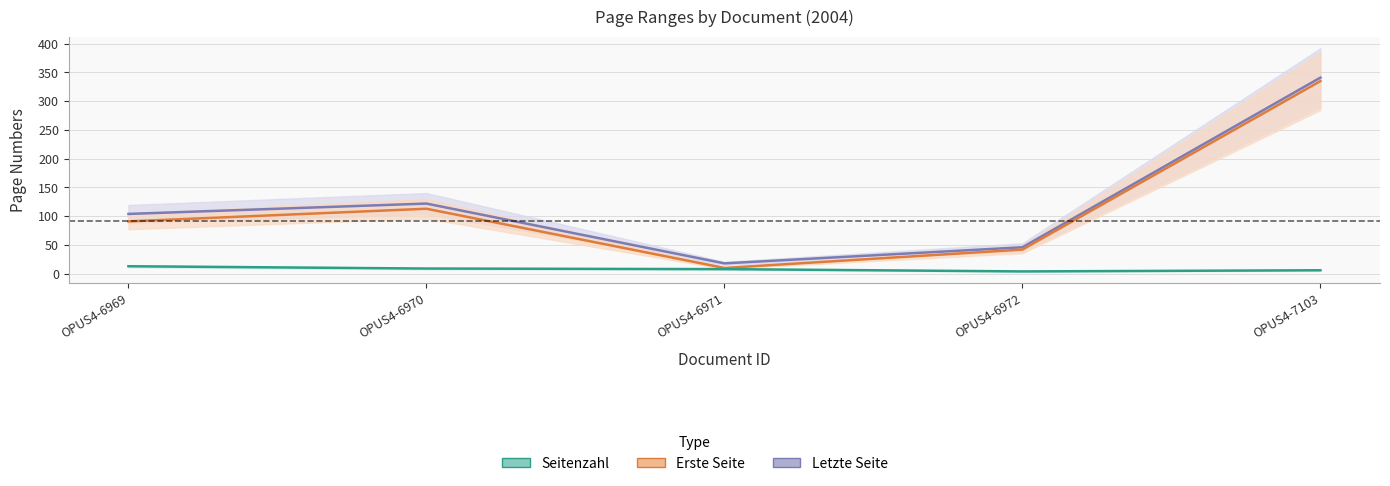

True or false: Erste Seite has a value of 42 at OPUS4-6972.

True